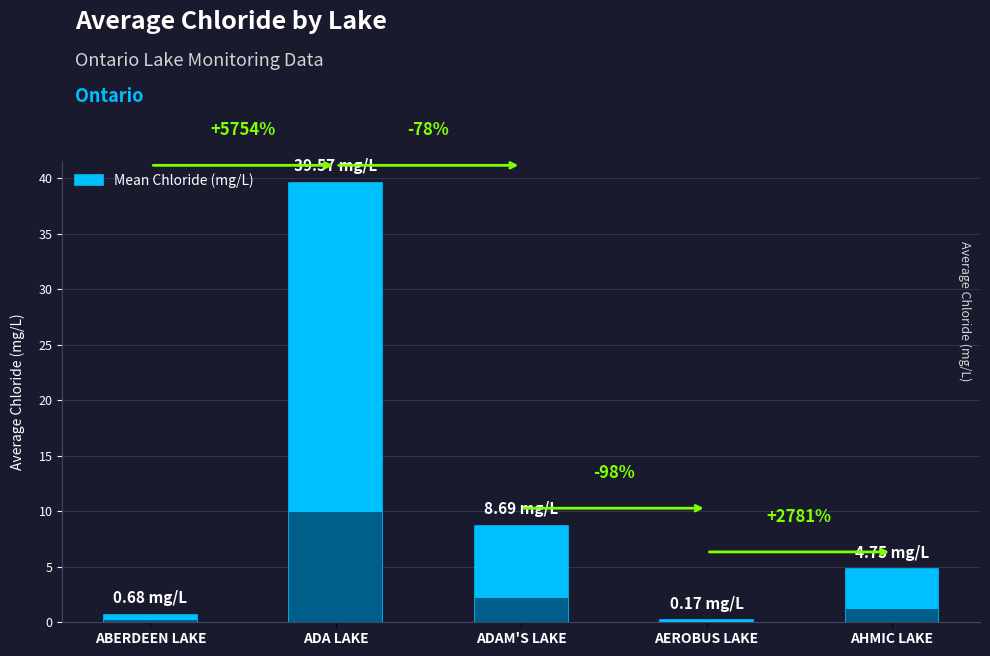

True or false: the data shows 7.7 at AHMIC LAKE.

False